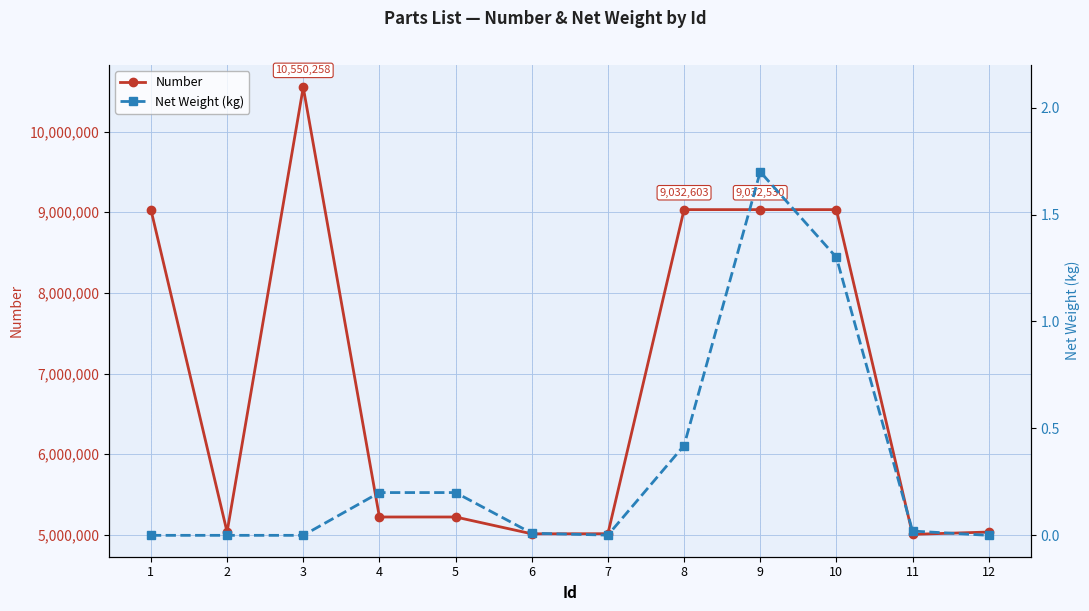

How many lines are shown in the chart?

2